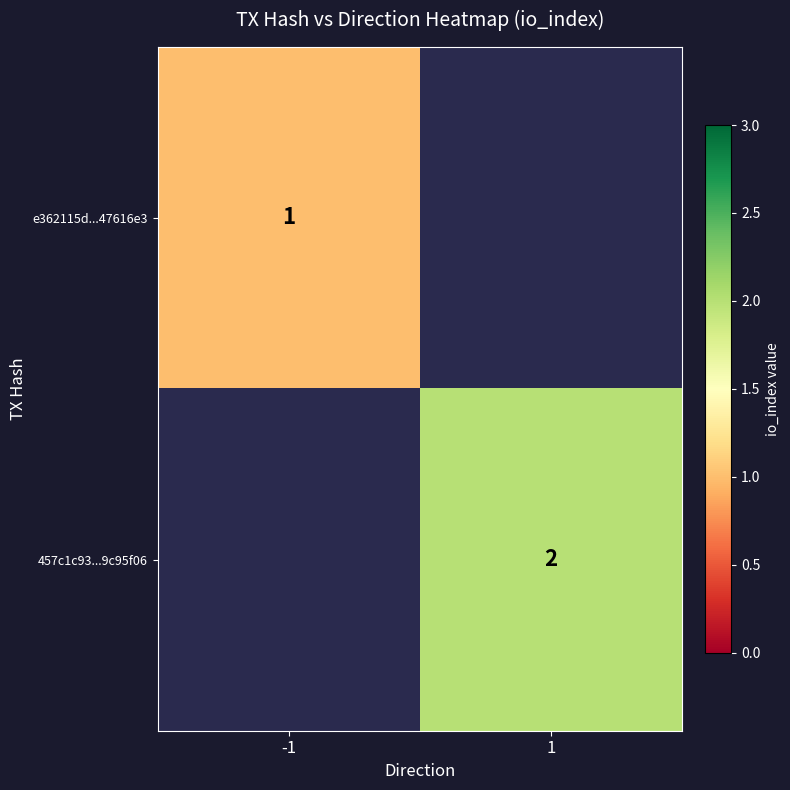

The e362115d...47616e3 series shows 1 at -1. True or false?

True